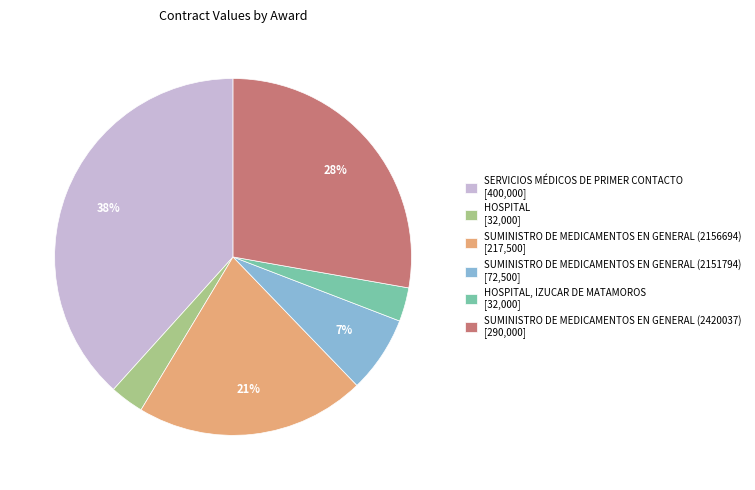

To the nearest percent, what is the average slice percentage?

17%